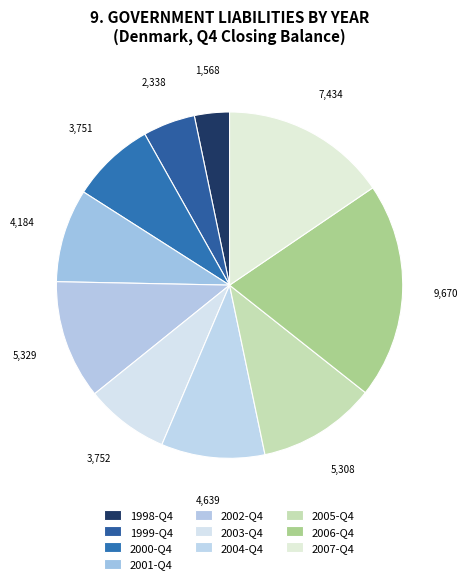

Count the number of slices in the pie.

10